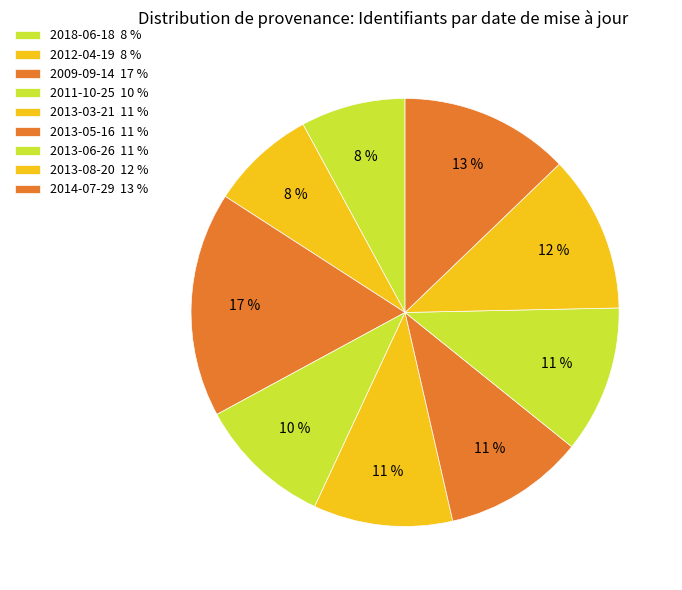

How many slices are in this pie chart?

9